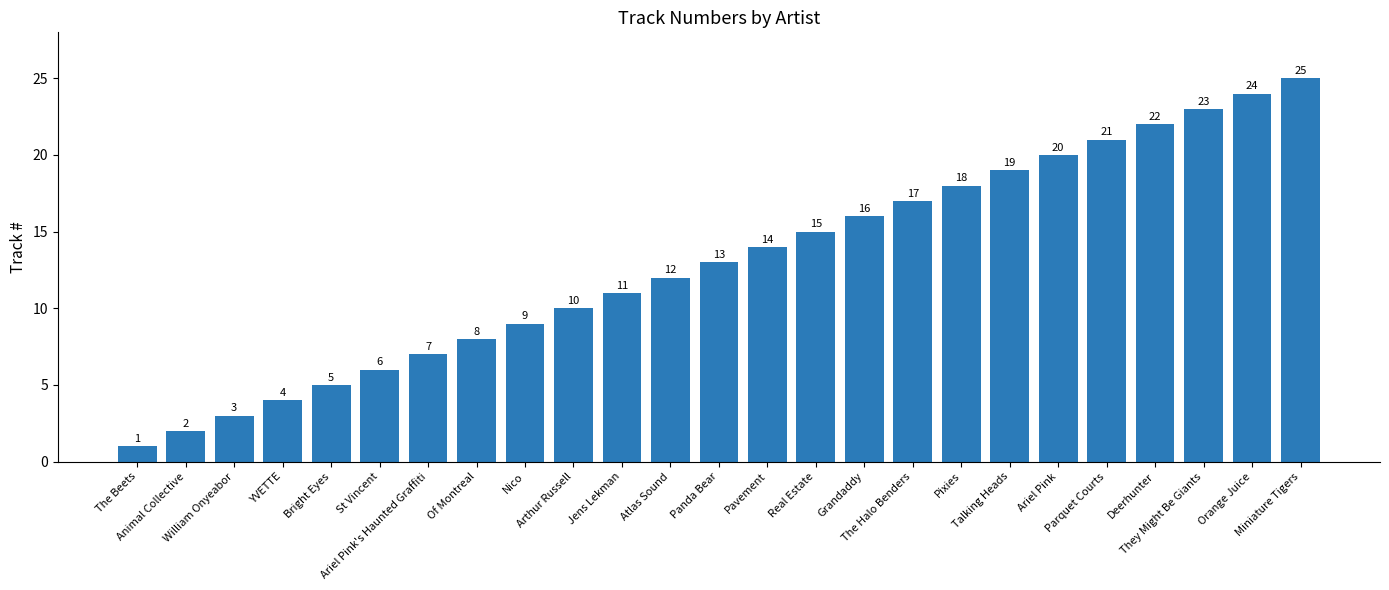

Does the chart contain any negative values?

No